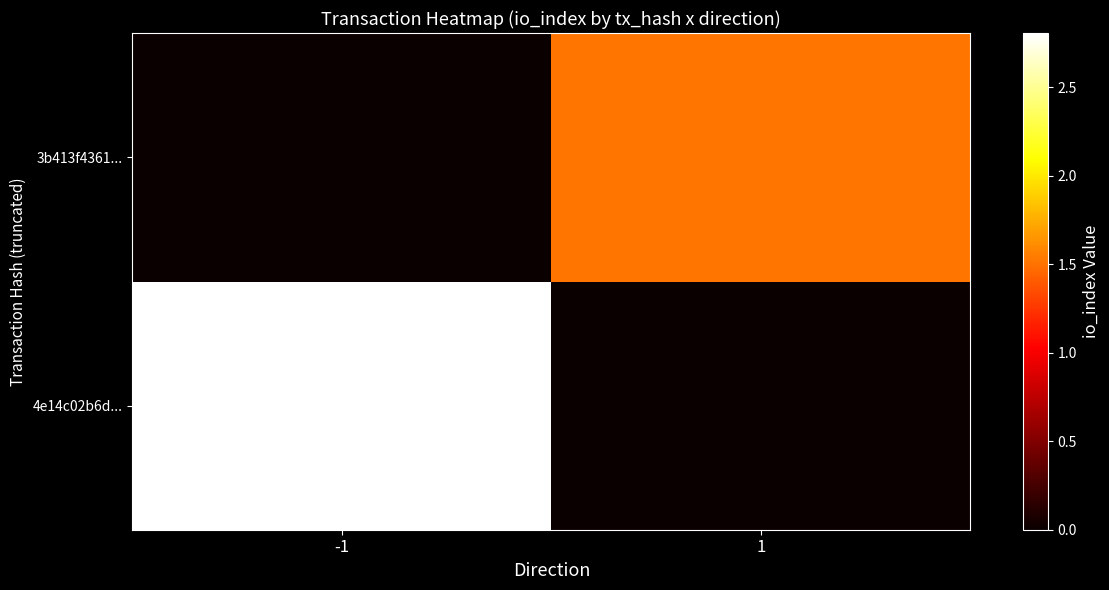

At which category is the sum across all series the highest?

-1